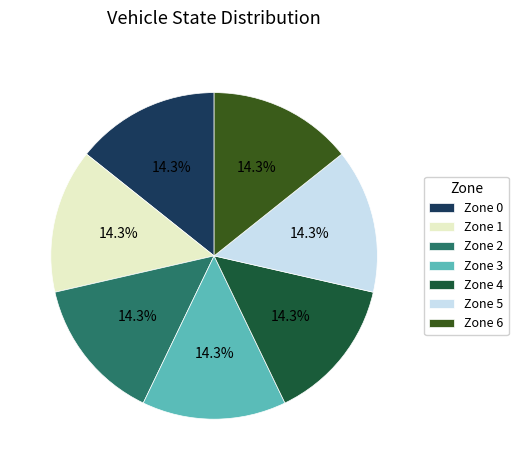

Is the sum of Zone 1 and Zone 6 greater than half?

No